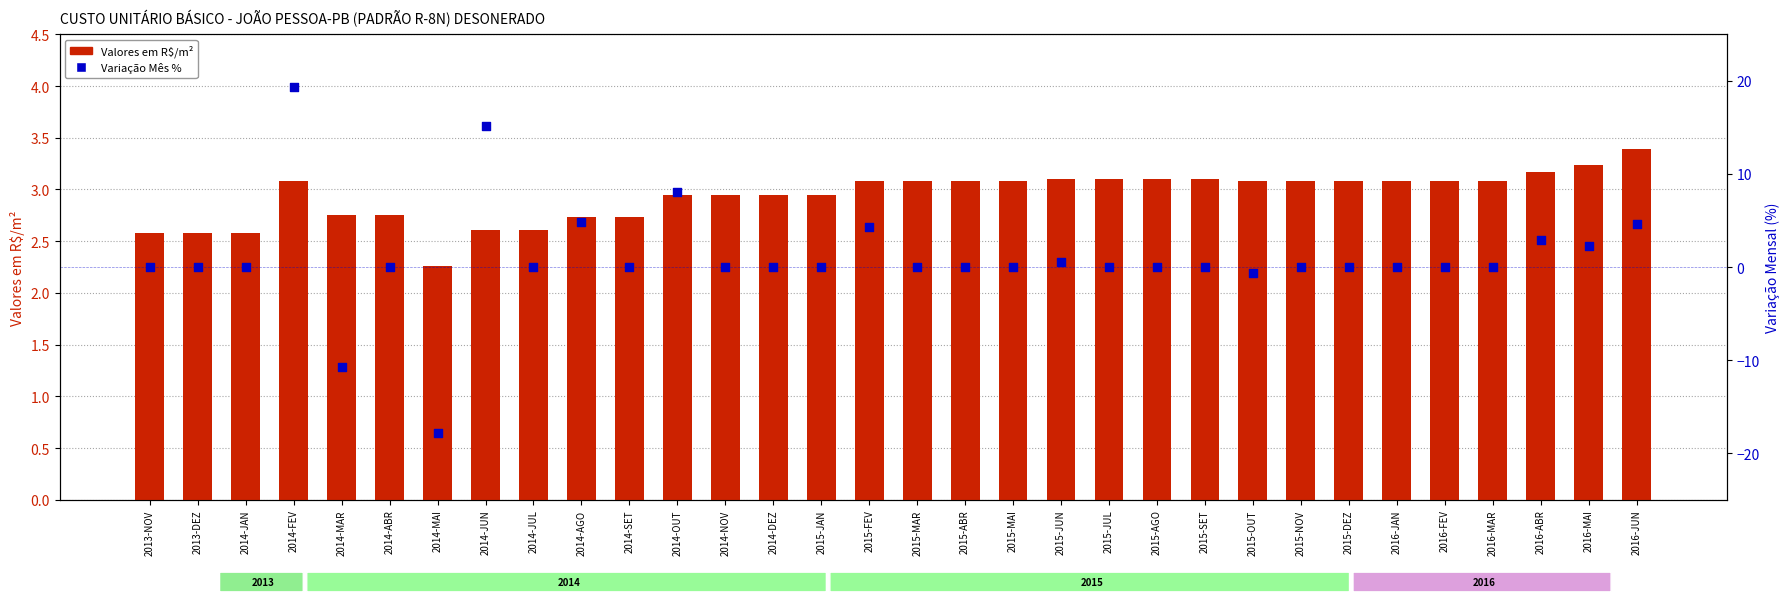

Is the value of Variação Mês % at 2016-MAR greater than the value of Valores em R$/m² at 2015-AGO?

No